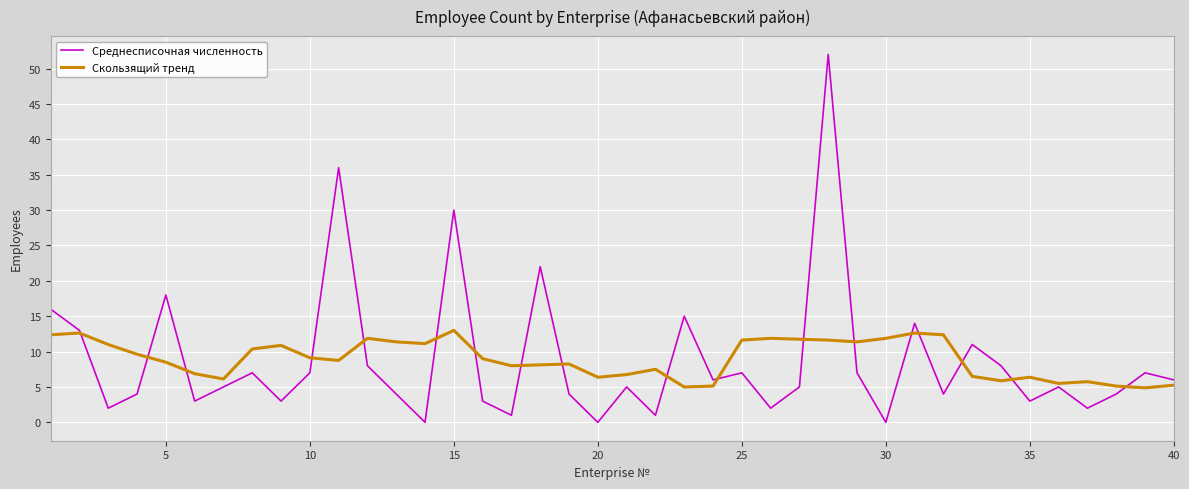

Which series has the largest range (max minus min)?

Среднесписочная численность